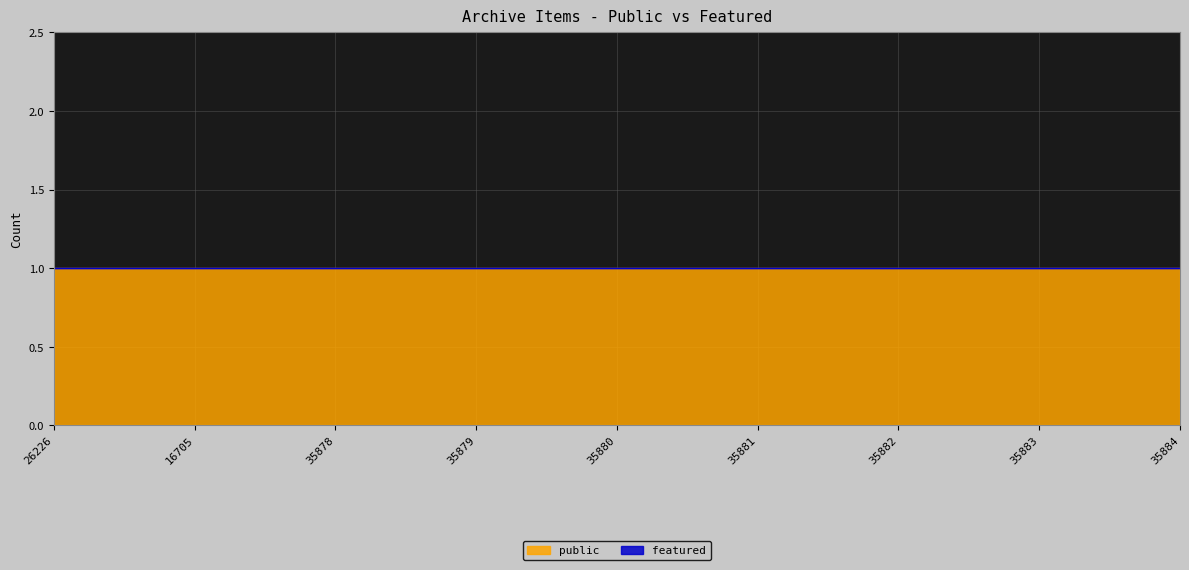

What is the value of the public point at the 3rd from the left?

1